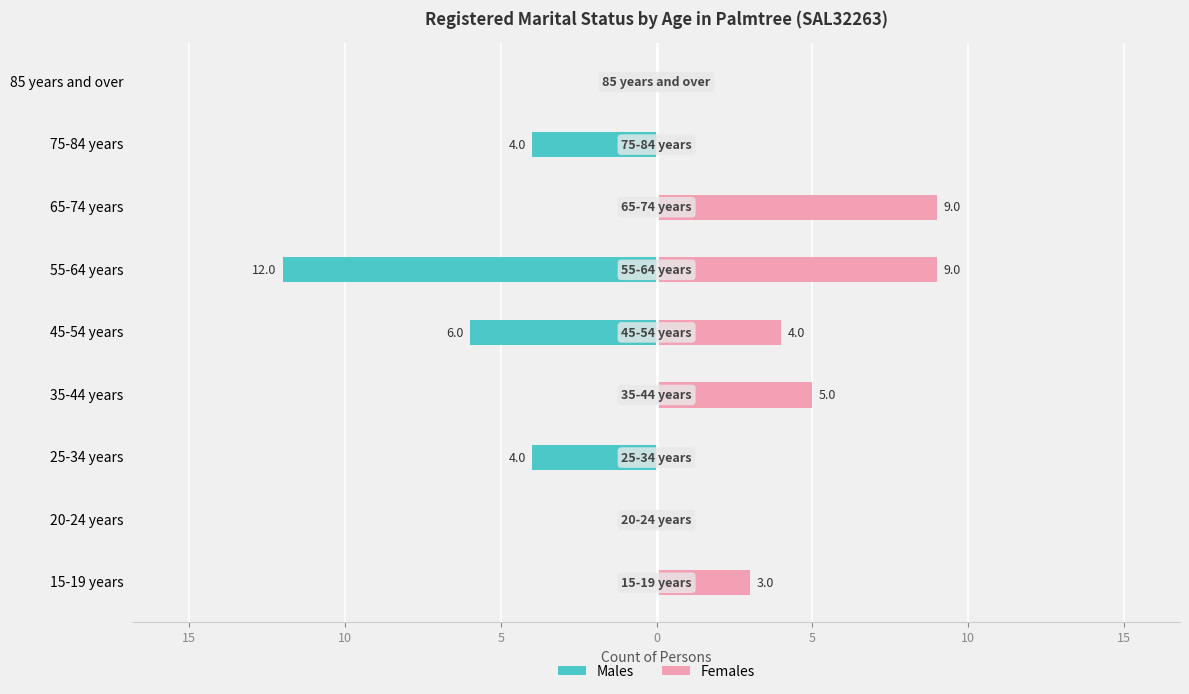

Count the number of categories in the chart.

9